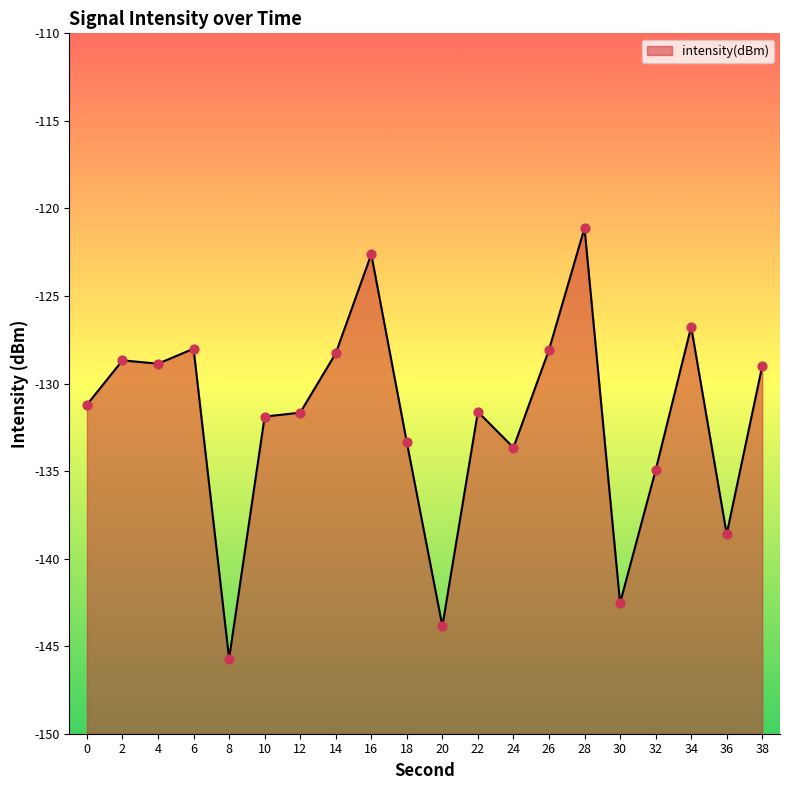

Which has a higher value, 20 or 26?

26